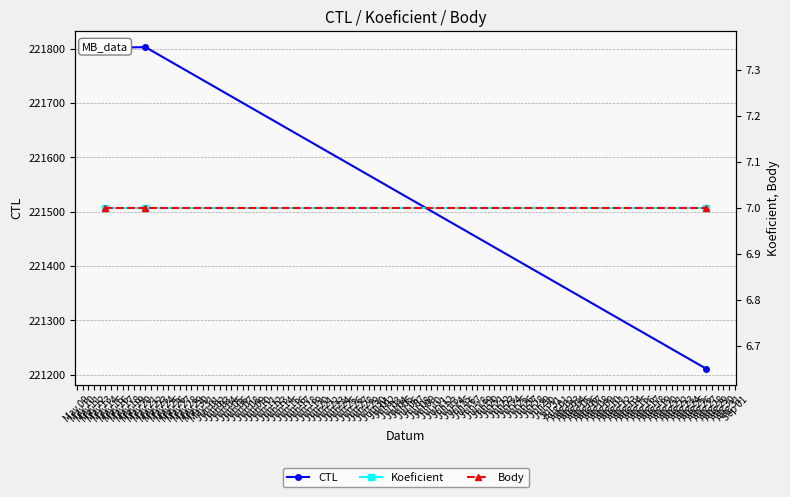

How many lines are shown in the chart?

3